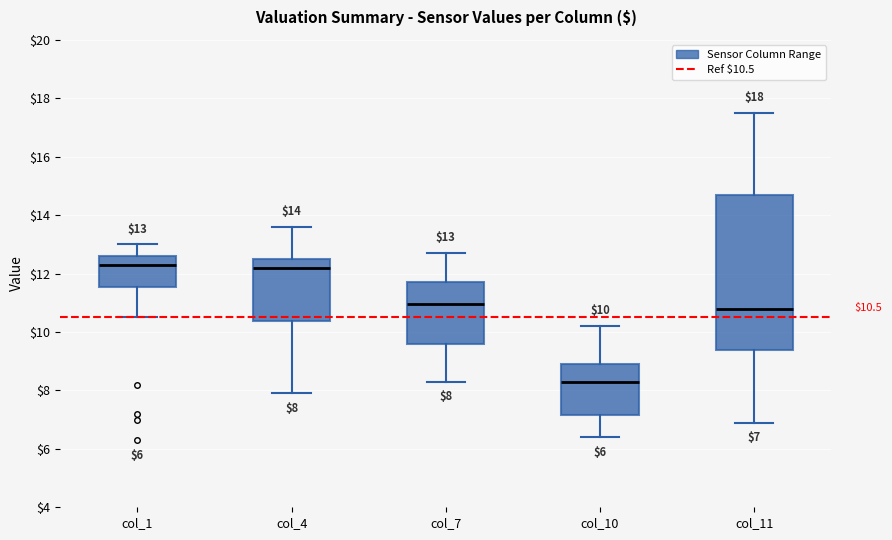

Which box's median line is the lowest?

col_10